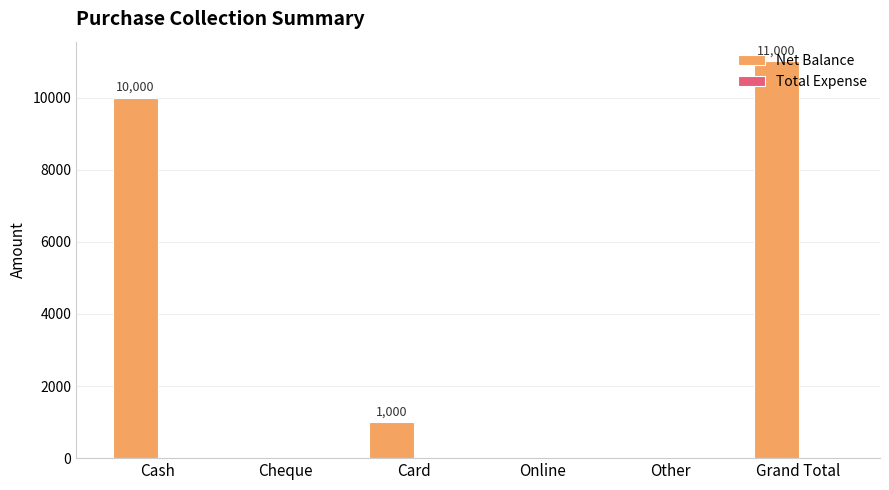

What is the sum of the values at Online and Grand Total?

11000